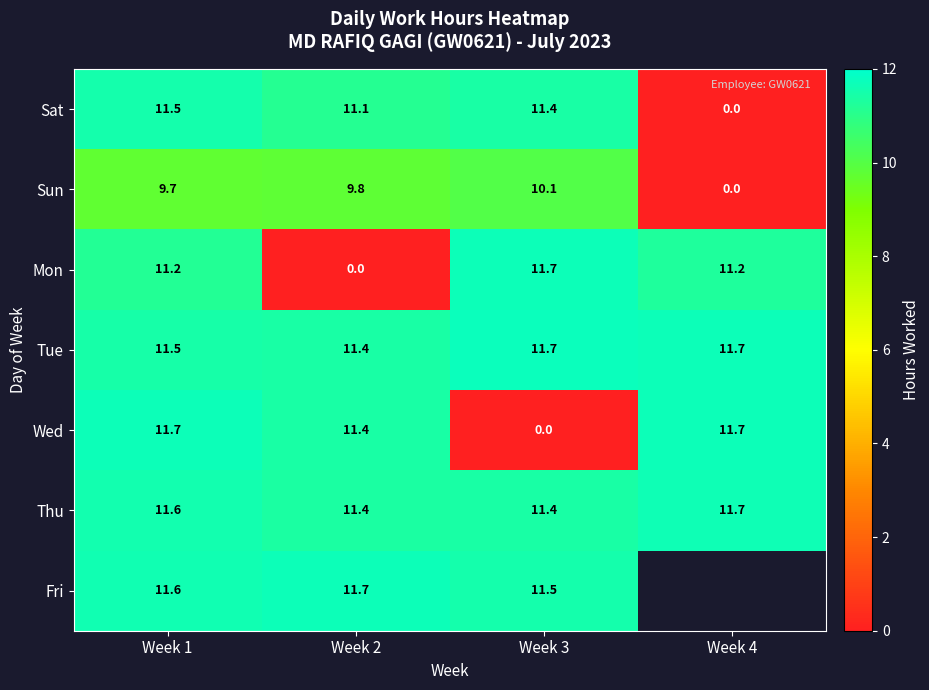

How many distinct data groups are displayed?

7